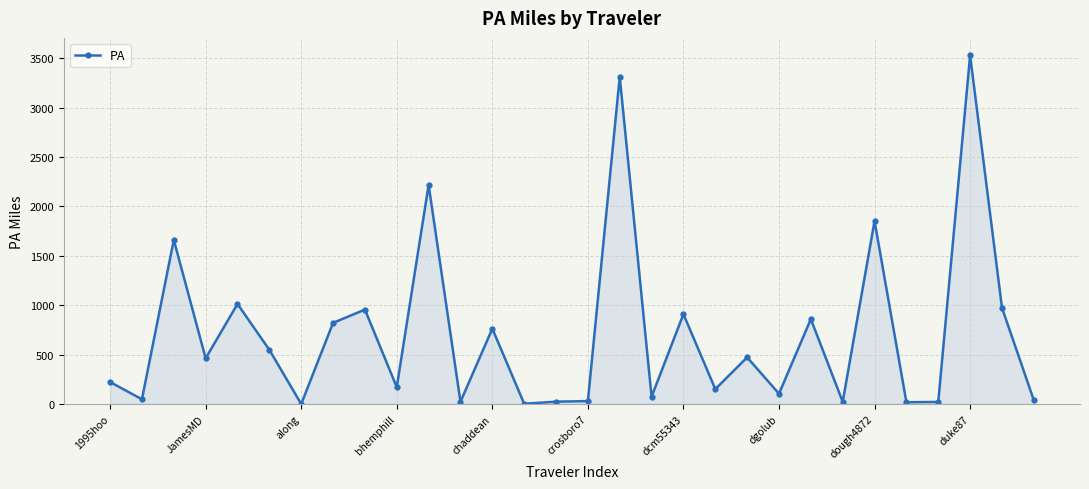

True or false: the data has more than 1 interior local peaks.

True